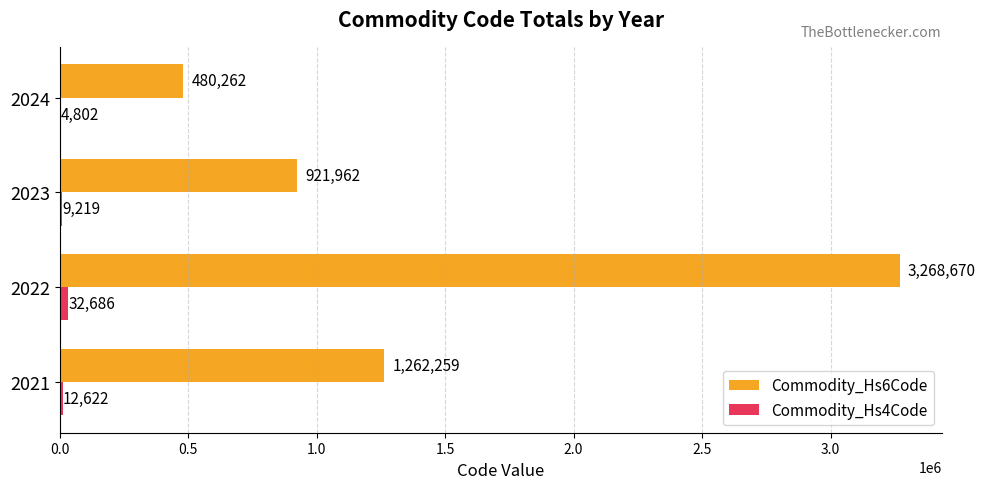

What is the maximum value shown in the chart?

3268670